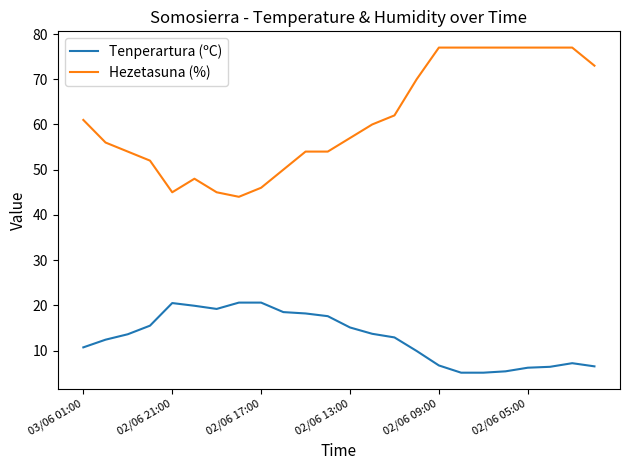

Which series has the largest range (max minus min)?

Hezetasuna (%)